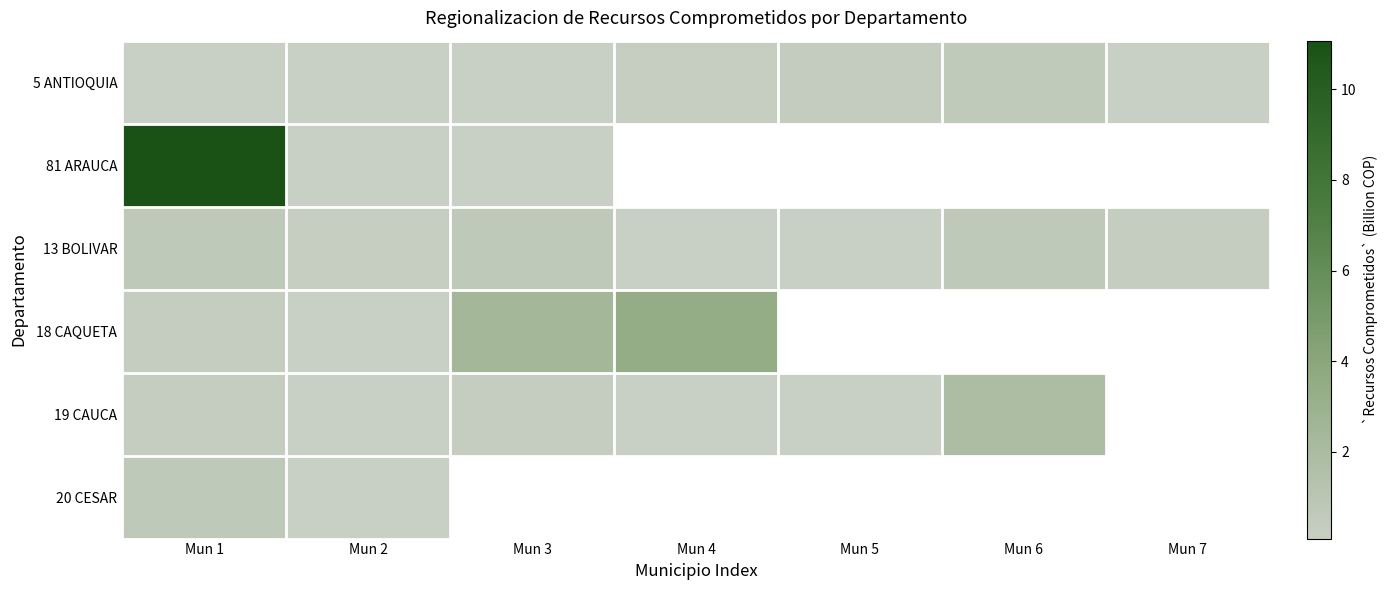

What is the difference between the highest and lowest values at Mun 1?

11.0